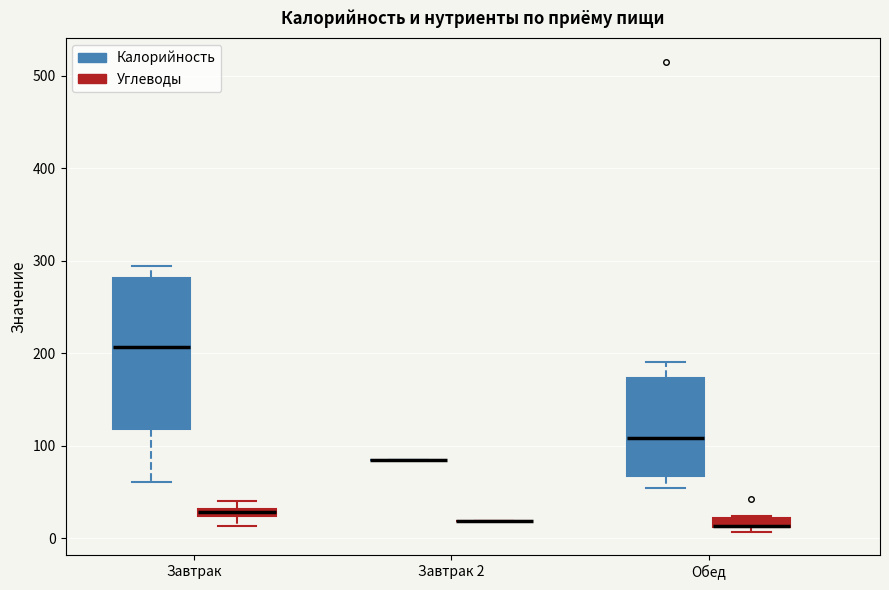

Which box is the tallest, from its lower edge to its upper edge?

Завтрак (Калорийность)